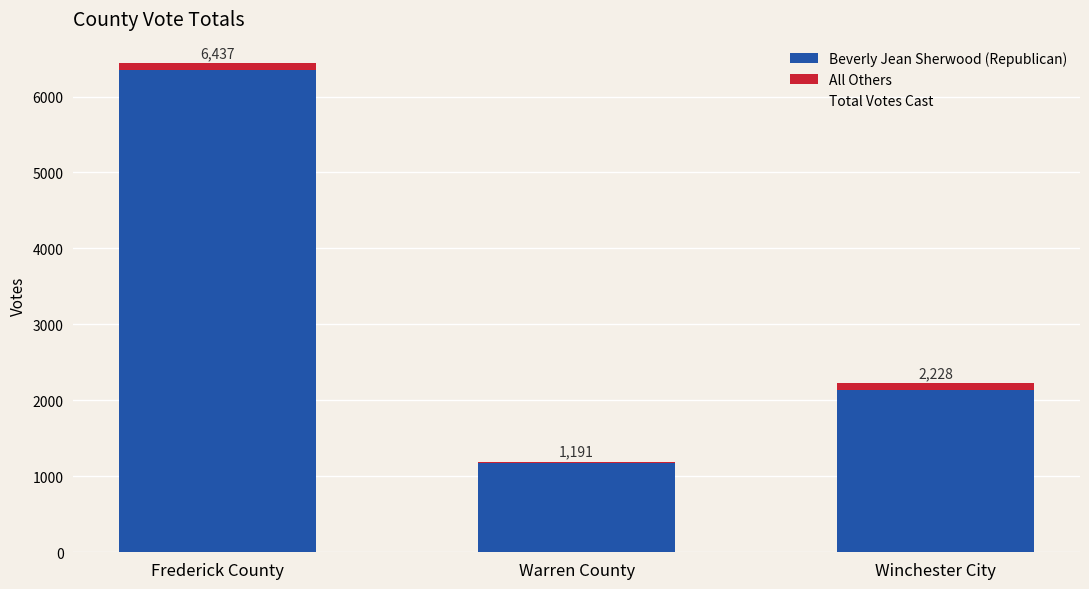

List the series in order of their peak value, highest first.

Total Votes Cast, Beverly Jean Sherwood (Republican), All Others